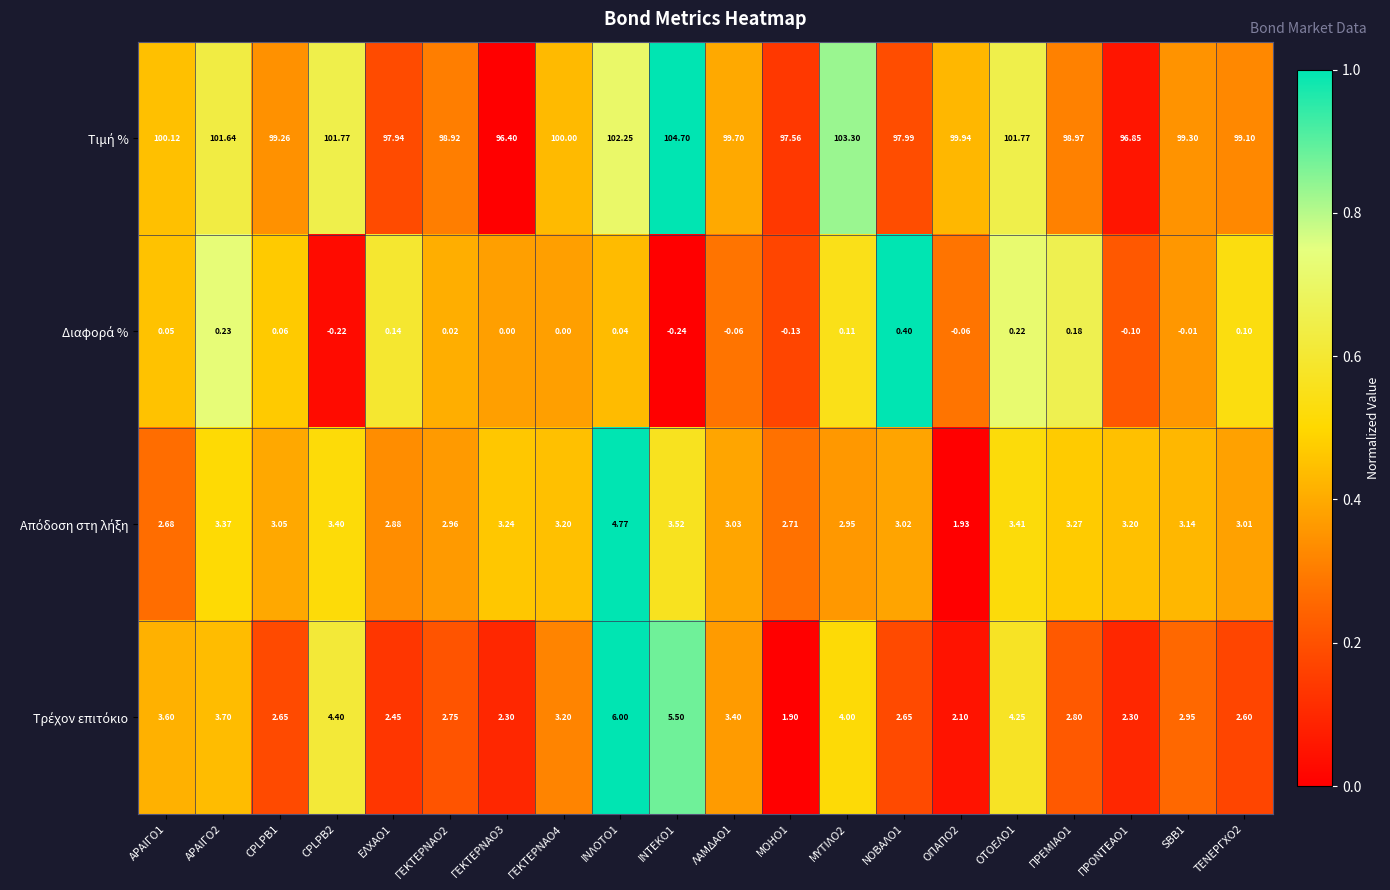

How many categories are shown in the chart?

20